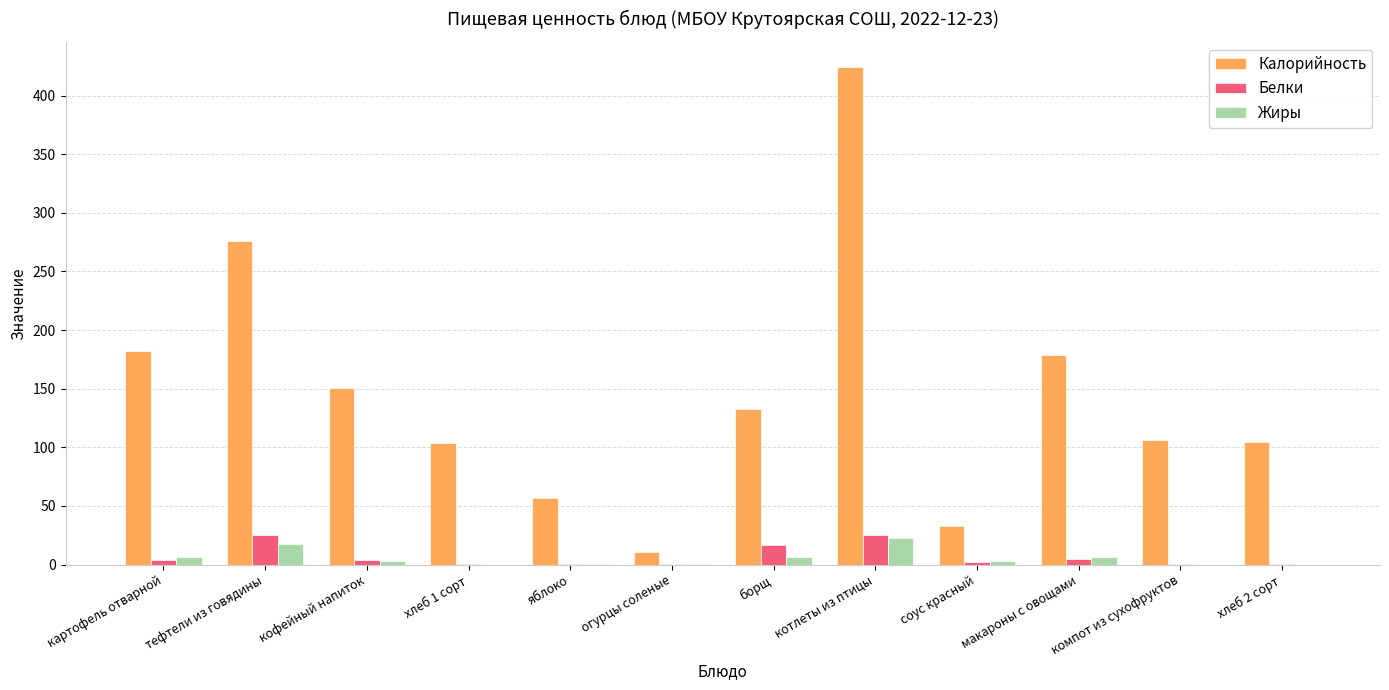

At which label does Калорийность first exceed 132?

картофель отварной